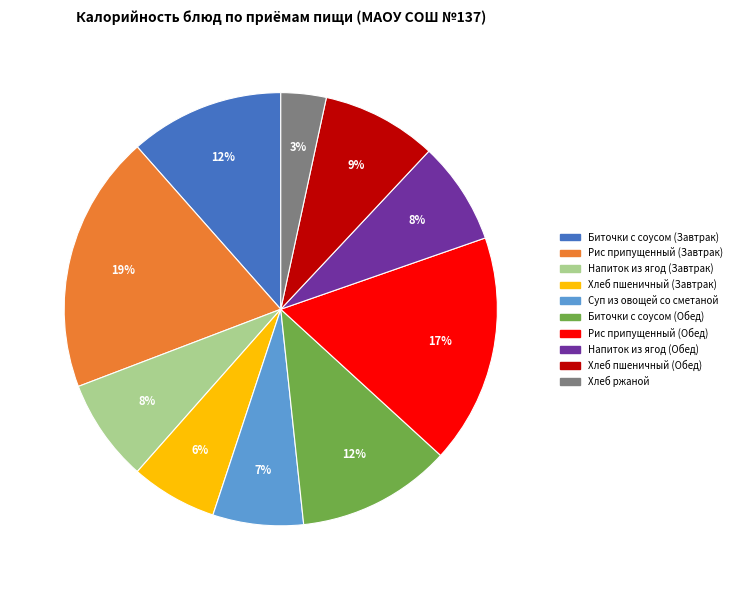

To the nearest percent, what is the combined percentage of Напиток из ягод (Обед) and Рис припущенный (Обед)?

25%